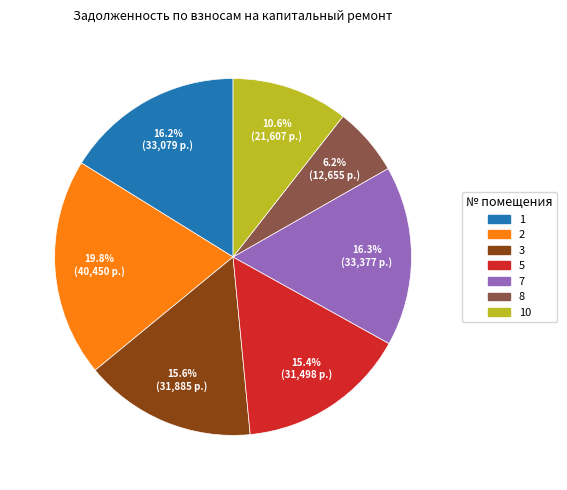

Does any single category account for the majority?

No